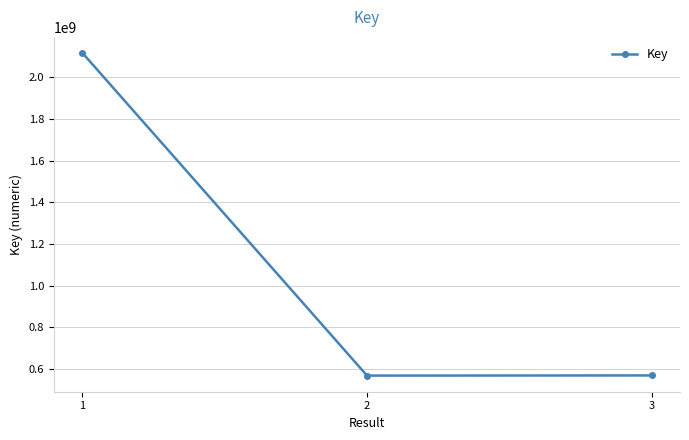

What is the maximum value shown in the chart?

2115351803